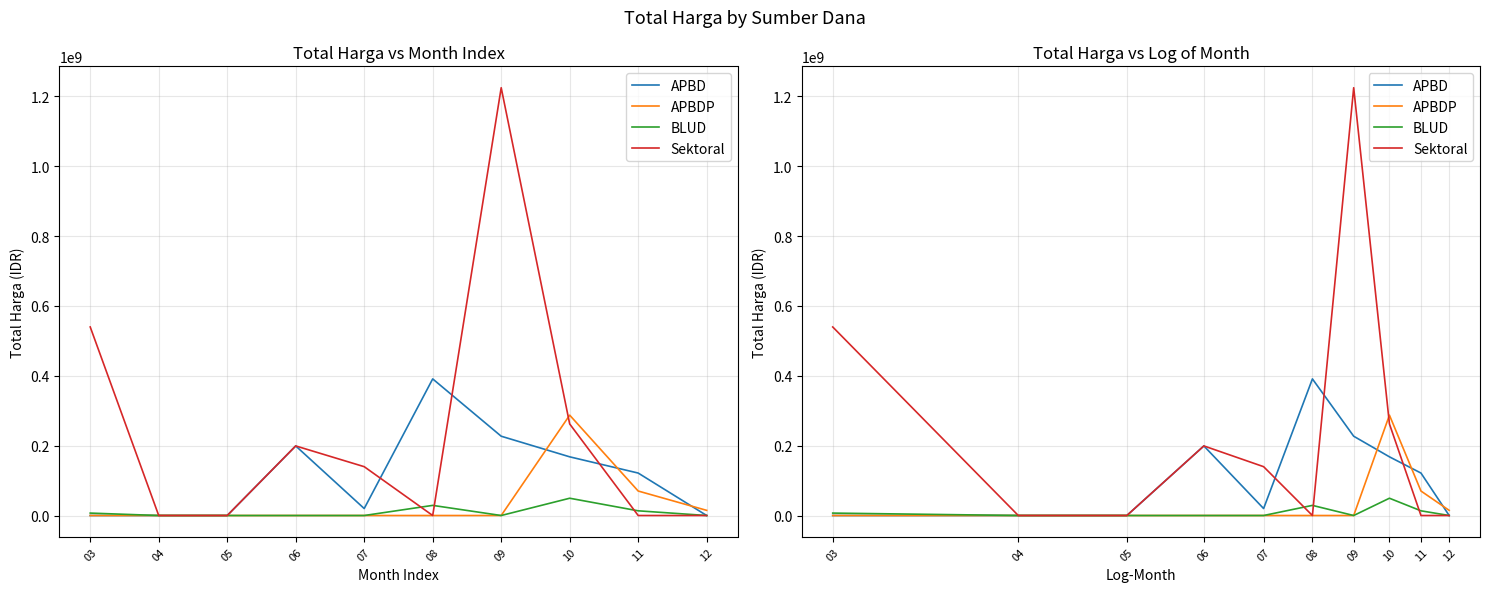

True or false: BLUD and APBDP intersect in this chart.

False